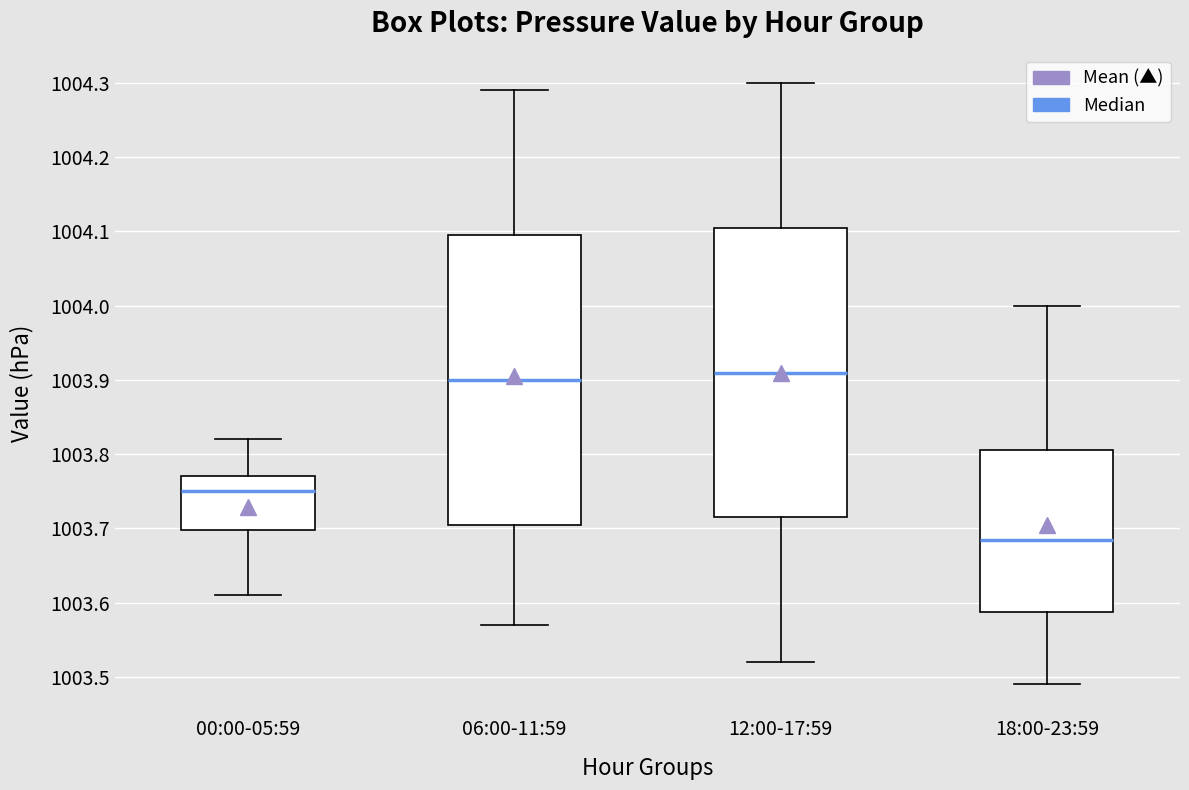

Where does the median line of the box for 18:00-23:59 sit on the y-axis? The values are not printed on the chart, so give them approximately, as read against the axis.

1003.69